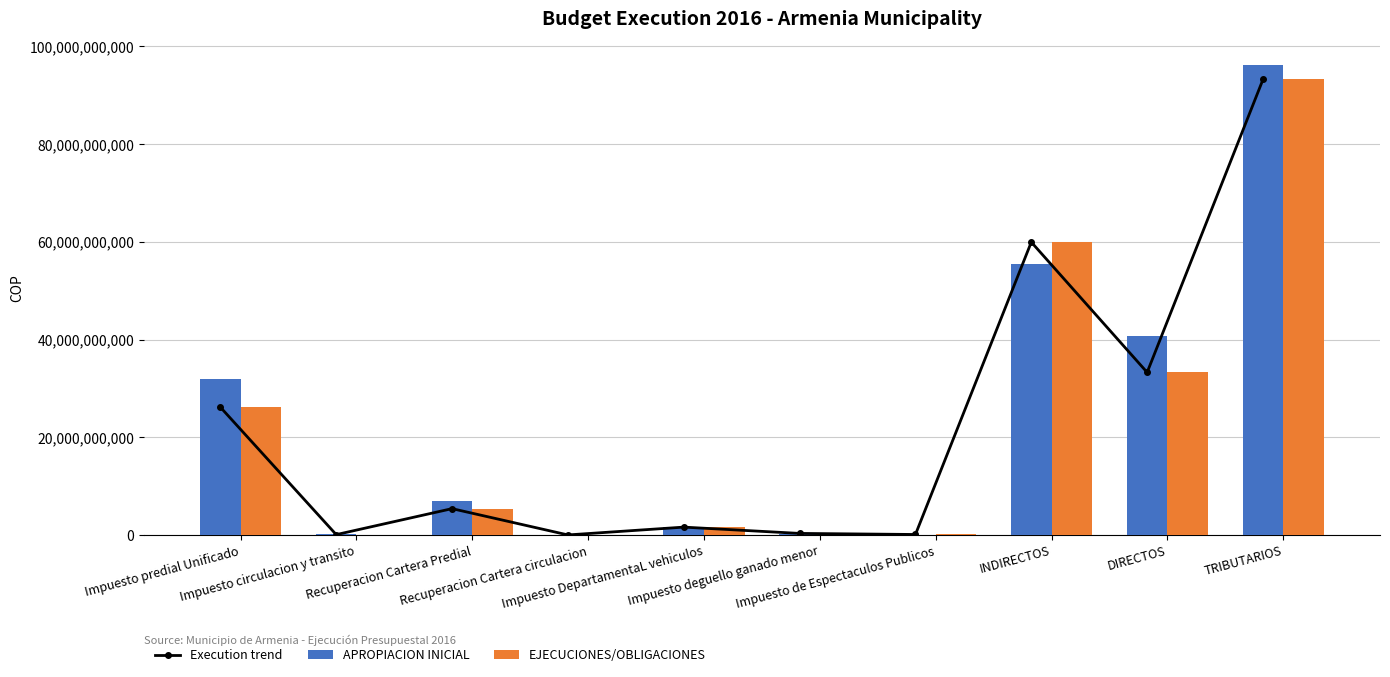

At how many categories does at least one series exceed 66026404396?

1